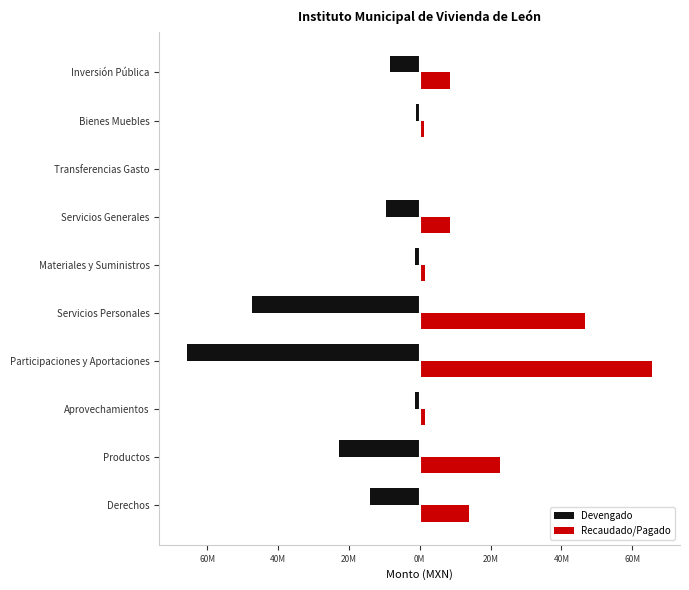

What are all the series names shown in the legend?

Devengado, Recaudado/Pagado